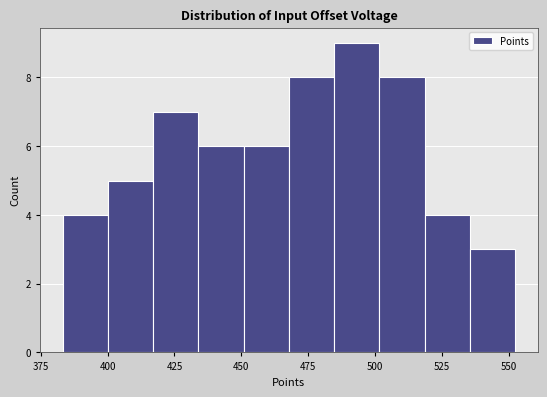

Read against the x-axis, roughly where is the centre of the tallest bar?

495